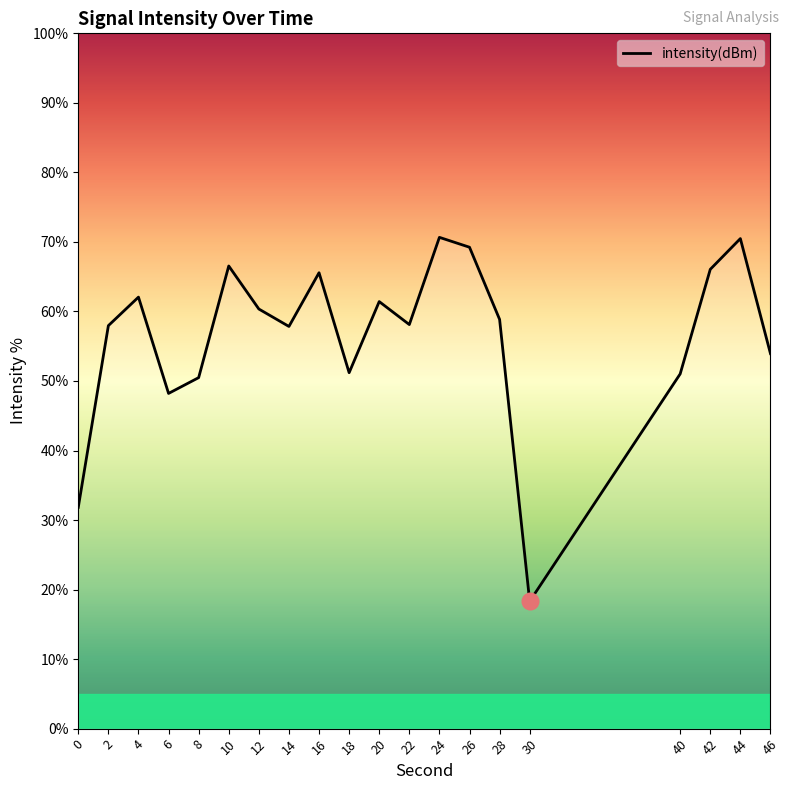

What is the average value?

56.5